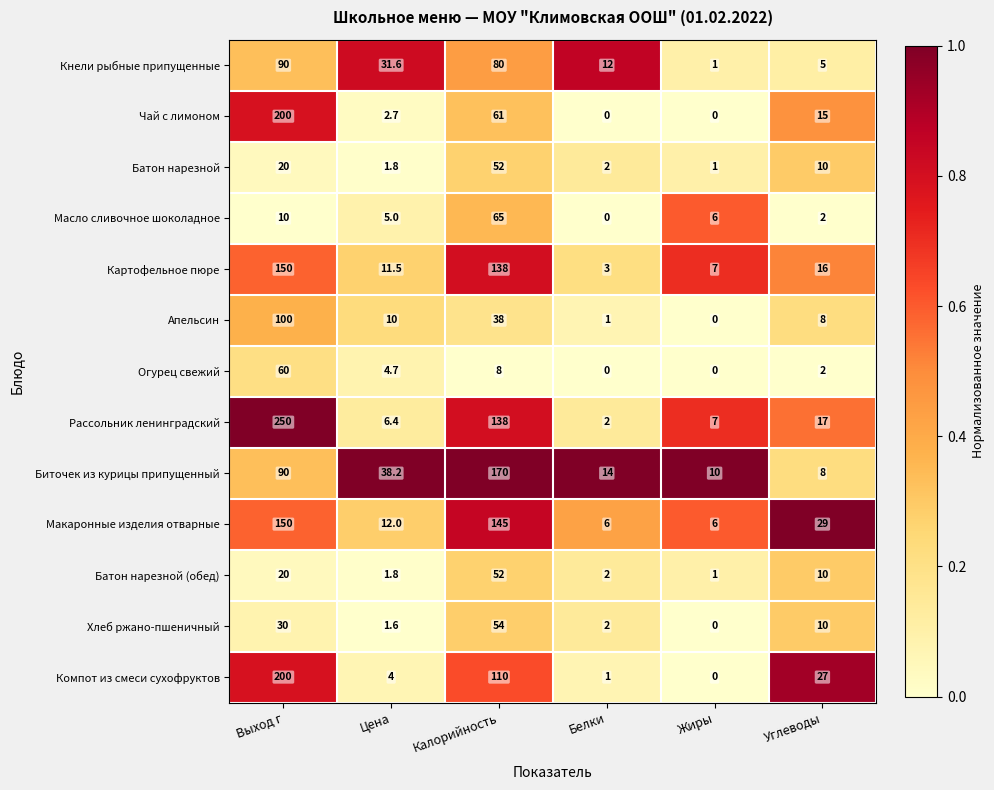

Which category has the highest value across all series?

Выход г